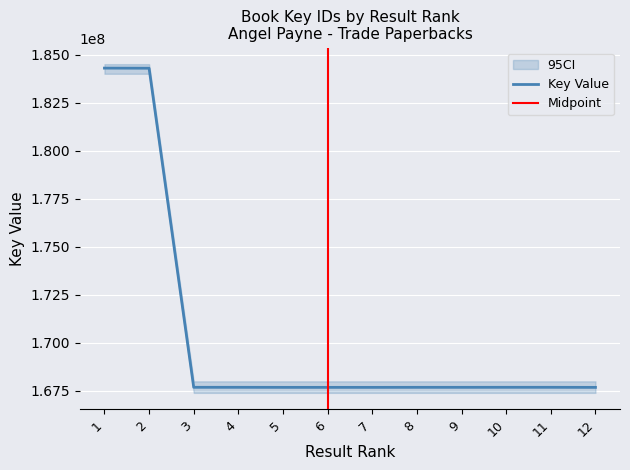

What is the difference between the second highest and second lowest values?

16603768